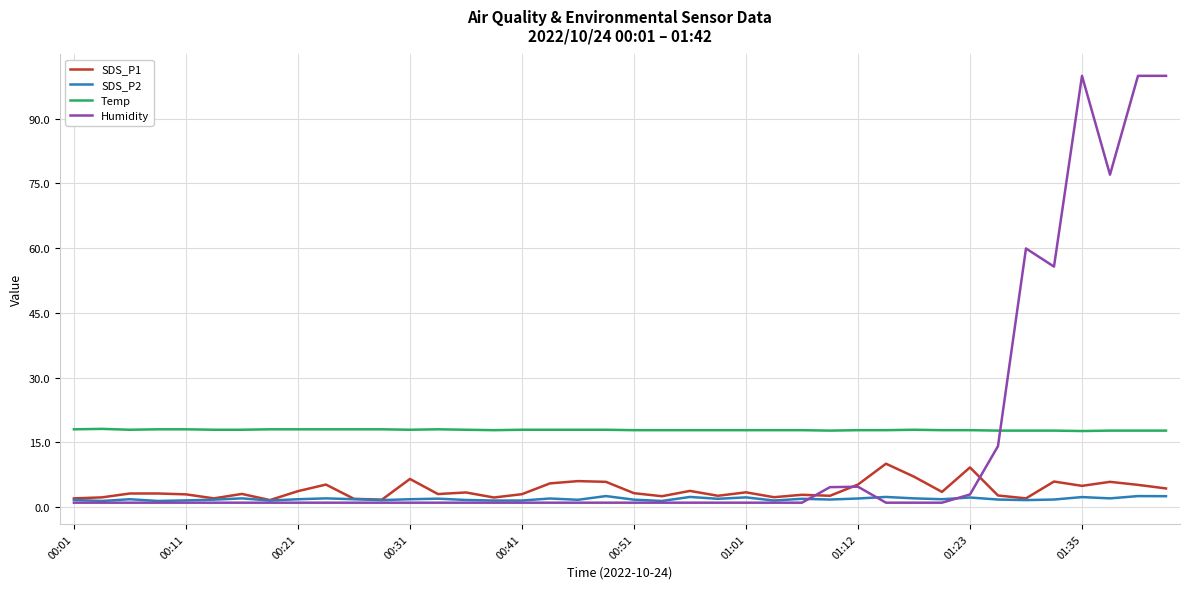

Which series has the largest total across all categories?

Temp